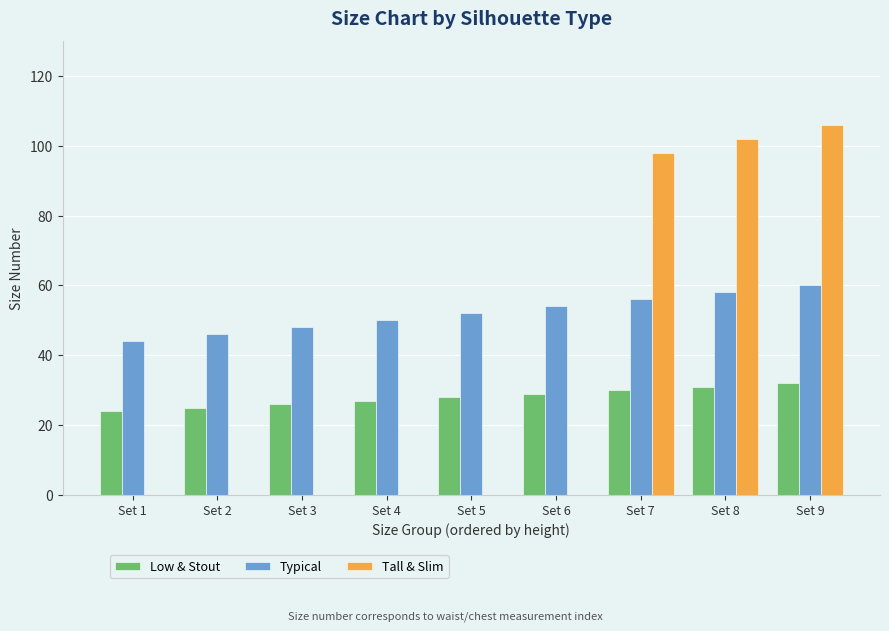

What is the average value of the Low & Stout series?

28